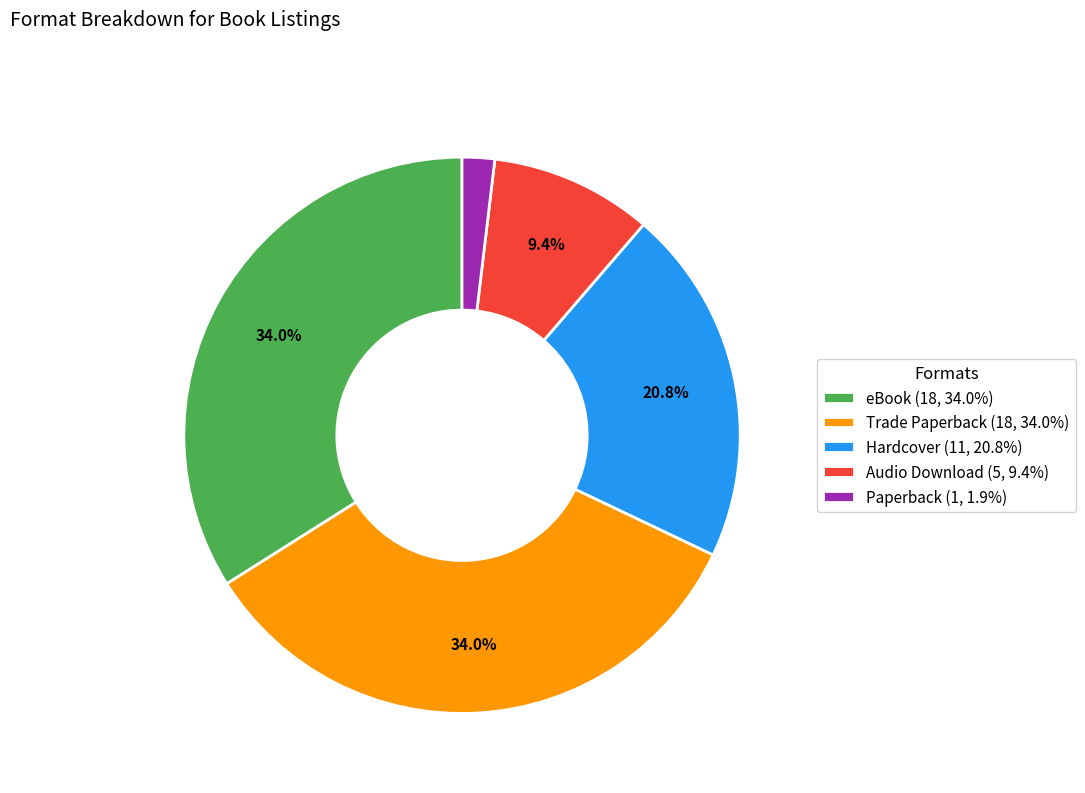

How many slices are in this pie chart?

5